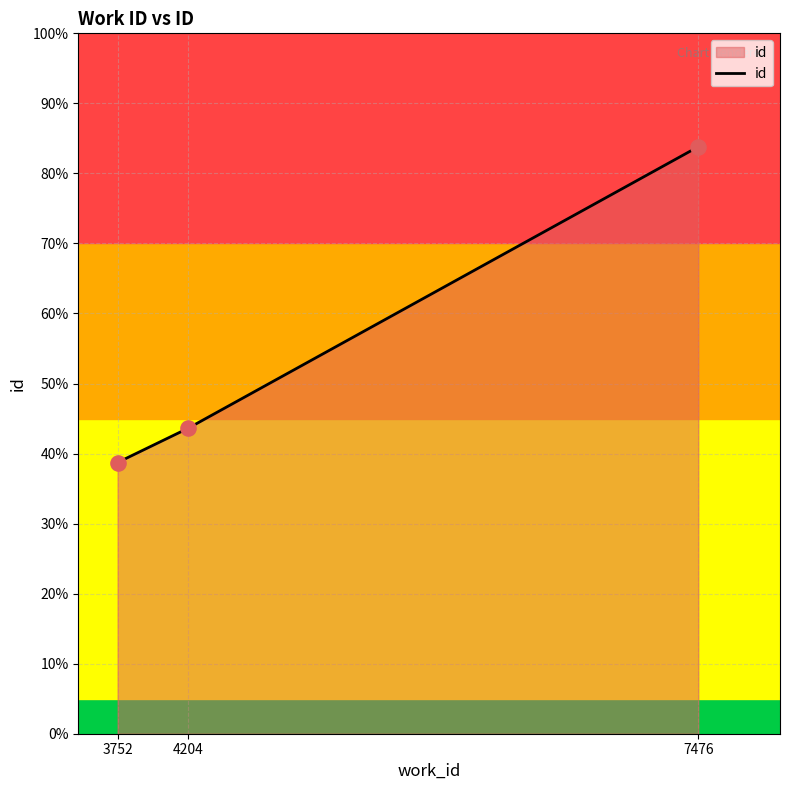

Approximately how many times larger is the value at 4204 compared to 7476?

0.5